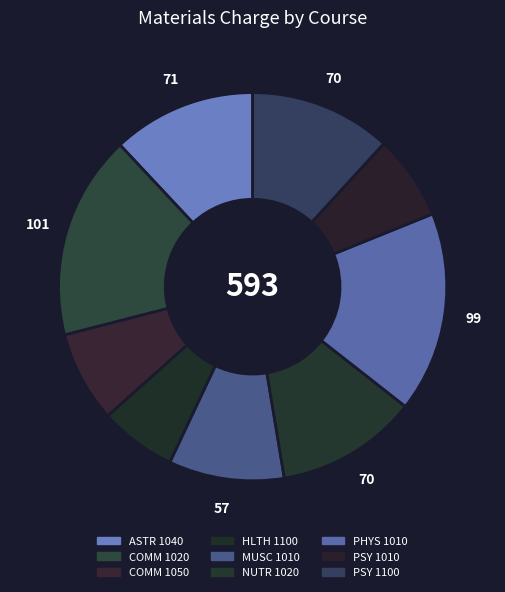

What percentage is the PSY 1010 slice, to the nearest percent?

7%